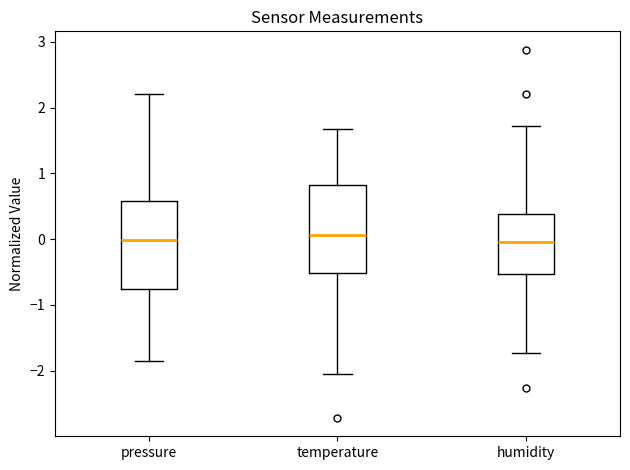

Where does the upper whisker of the box for pressure end on the y-axis? The values are not printed on the chart, so give them approximately, as read against the axis.

2.2